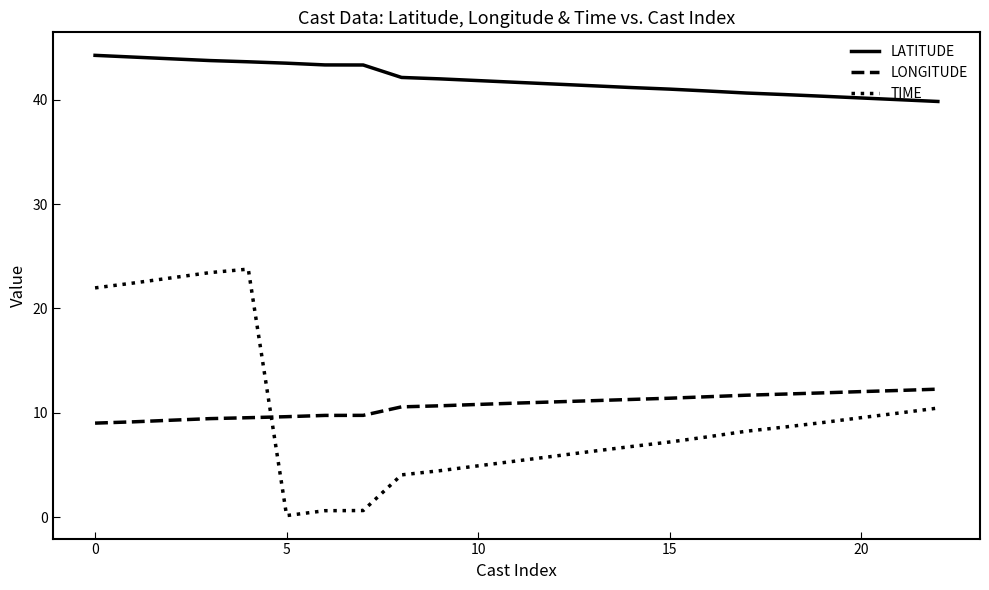

True or false: LATITUDE and LONGITUDE intersect in this chart.

False